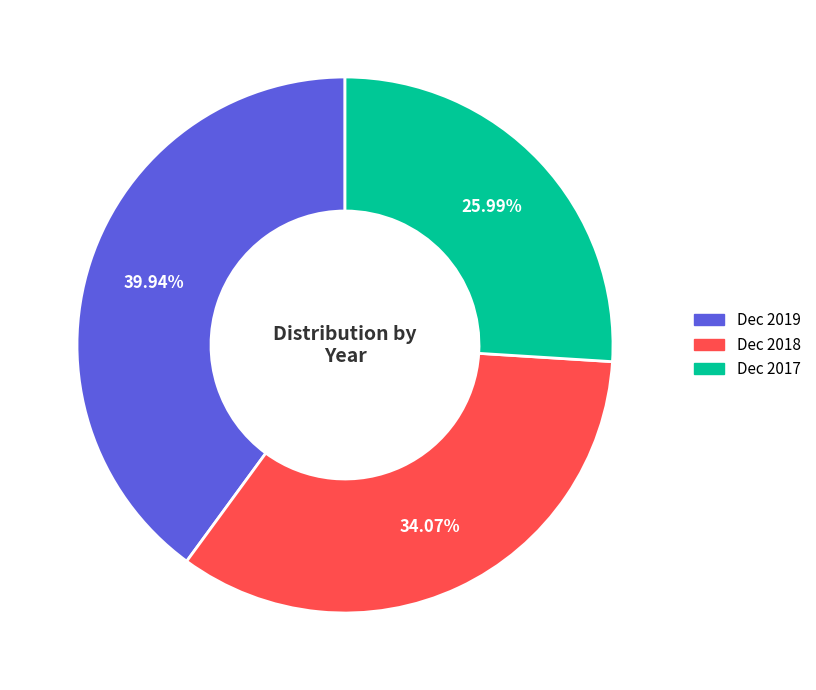

Between Dec 2019 and Dec 2017, which is larger?

Dec 2019